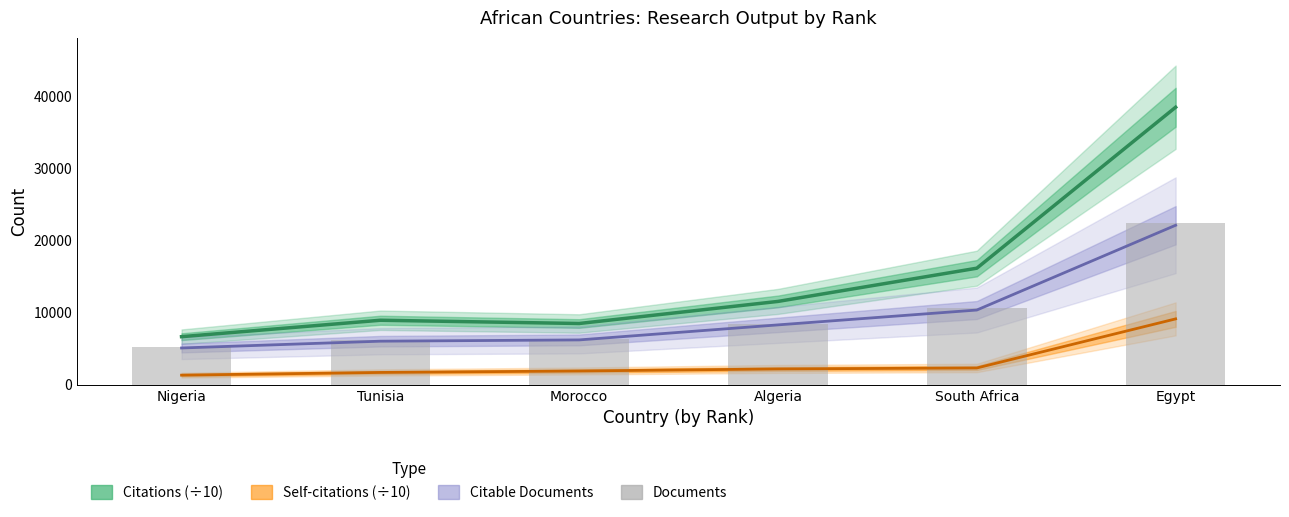

Reading right to left, what are all the values shown in this chart?

22416	10723	8452	6306	6294	5248